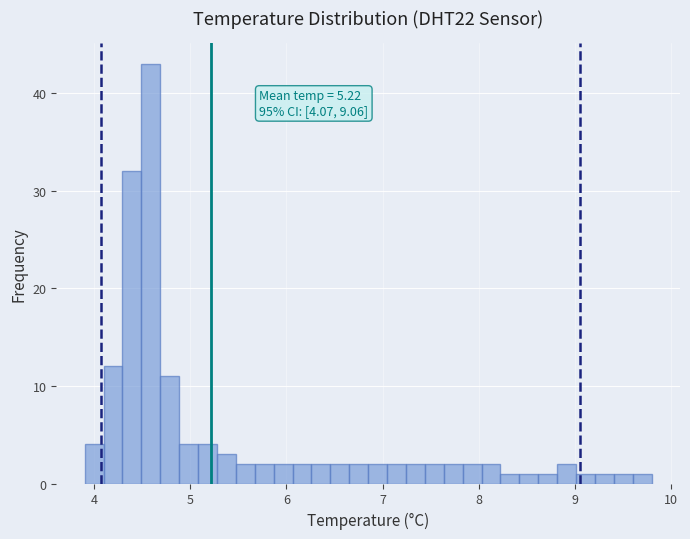

Read against the x-axis, roughly where is the centre of the tallest bar?

4.6